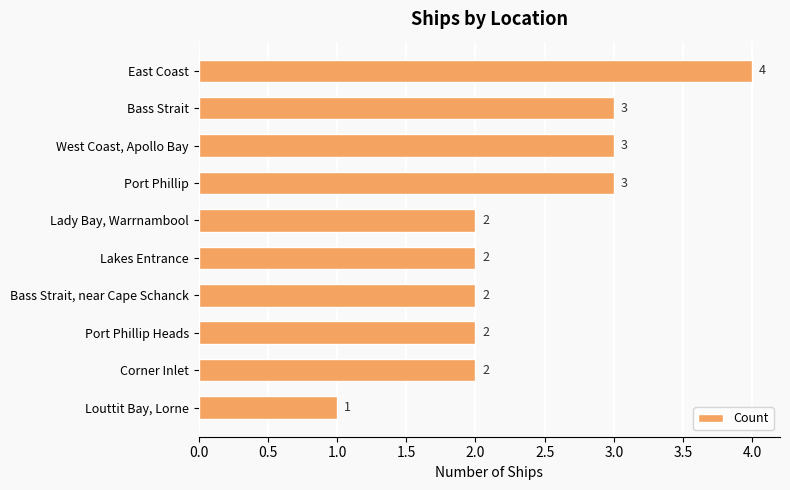

The value at West Coast, Apollo Bay is 1. True or false?

False